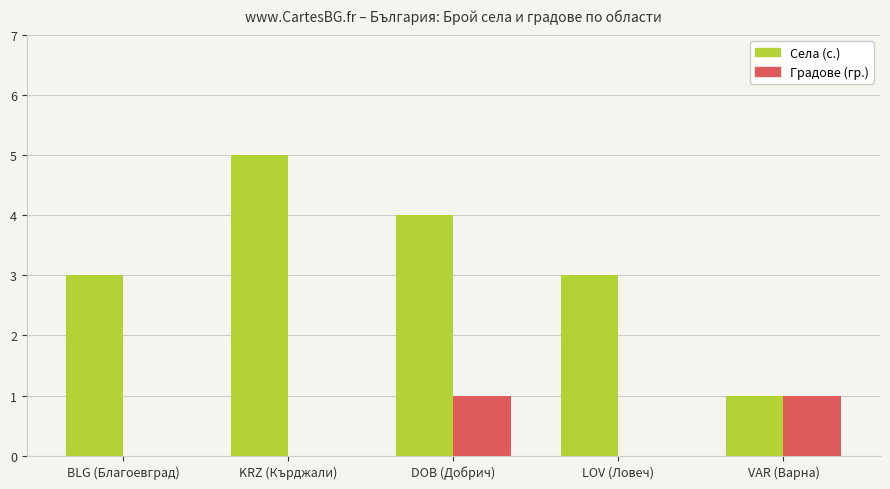

How many categories are shown in the chart?

5